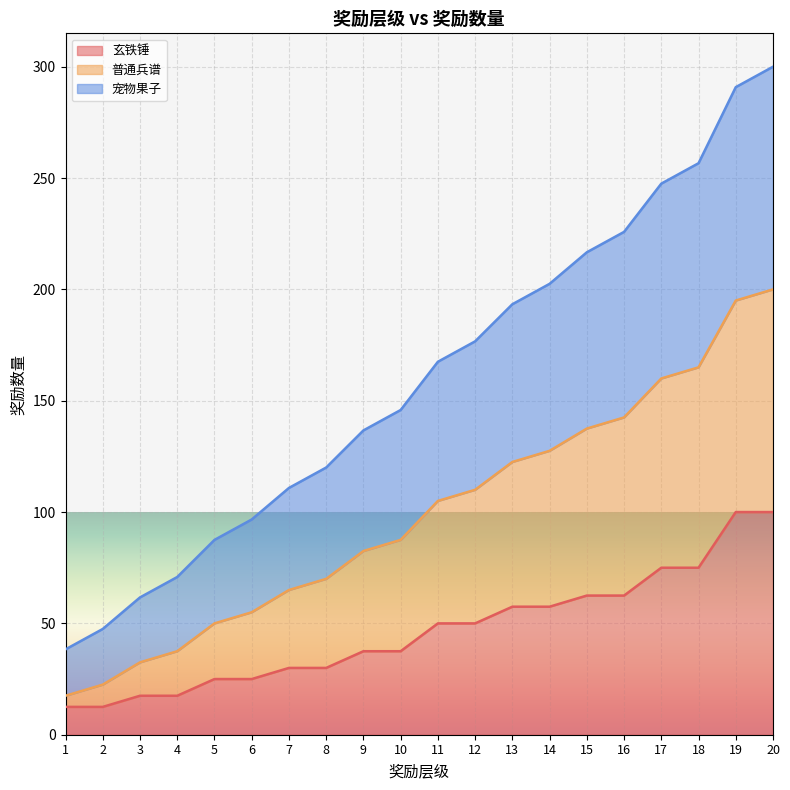

How many values in the 玄铁锤 series exceed 50?

8